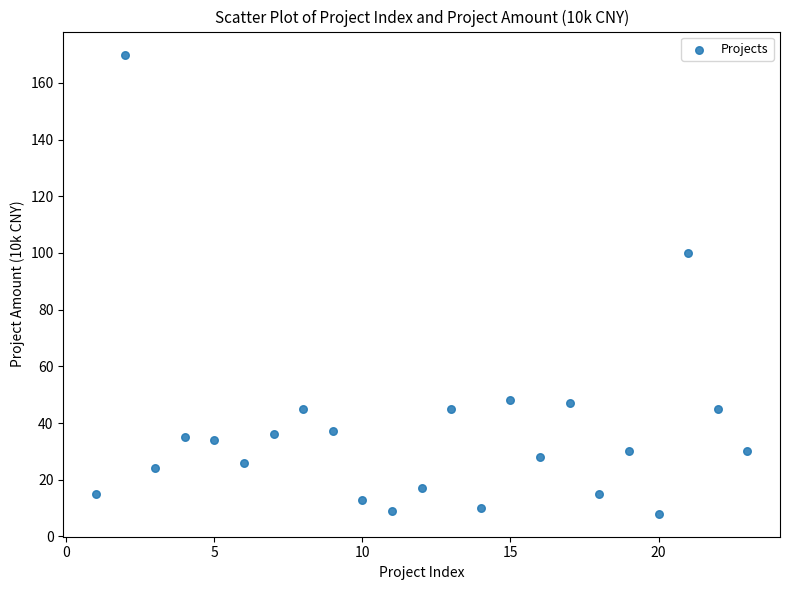

What is the range of Y values (max minus min)?

162.0